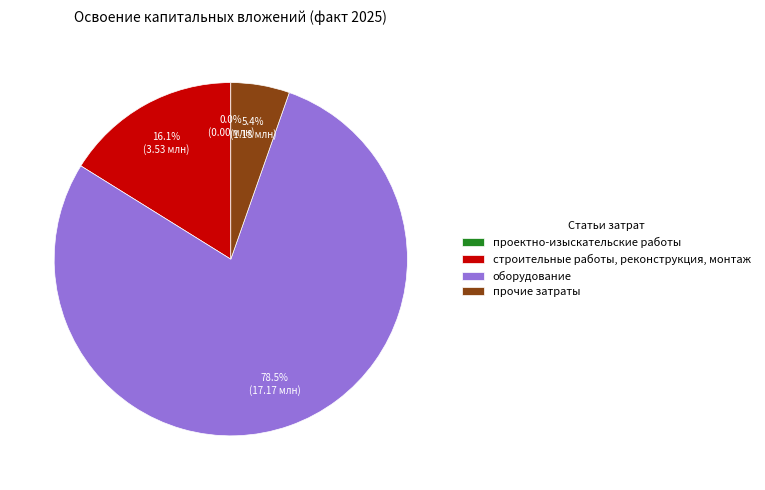

To the nearest percent, what is the combined percentage of прочие затраты and строительные работы, реконструкция, монтаж?

22%